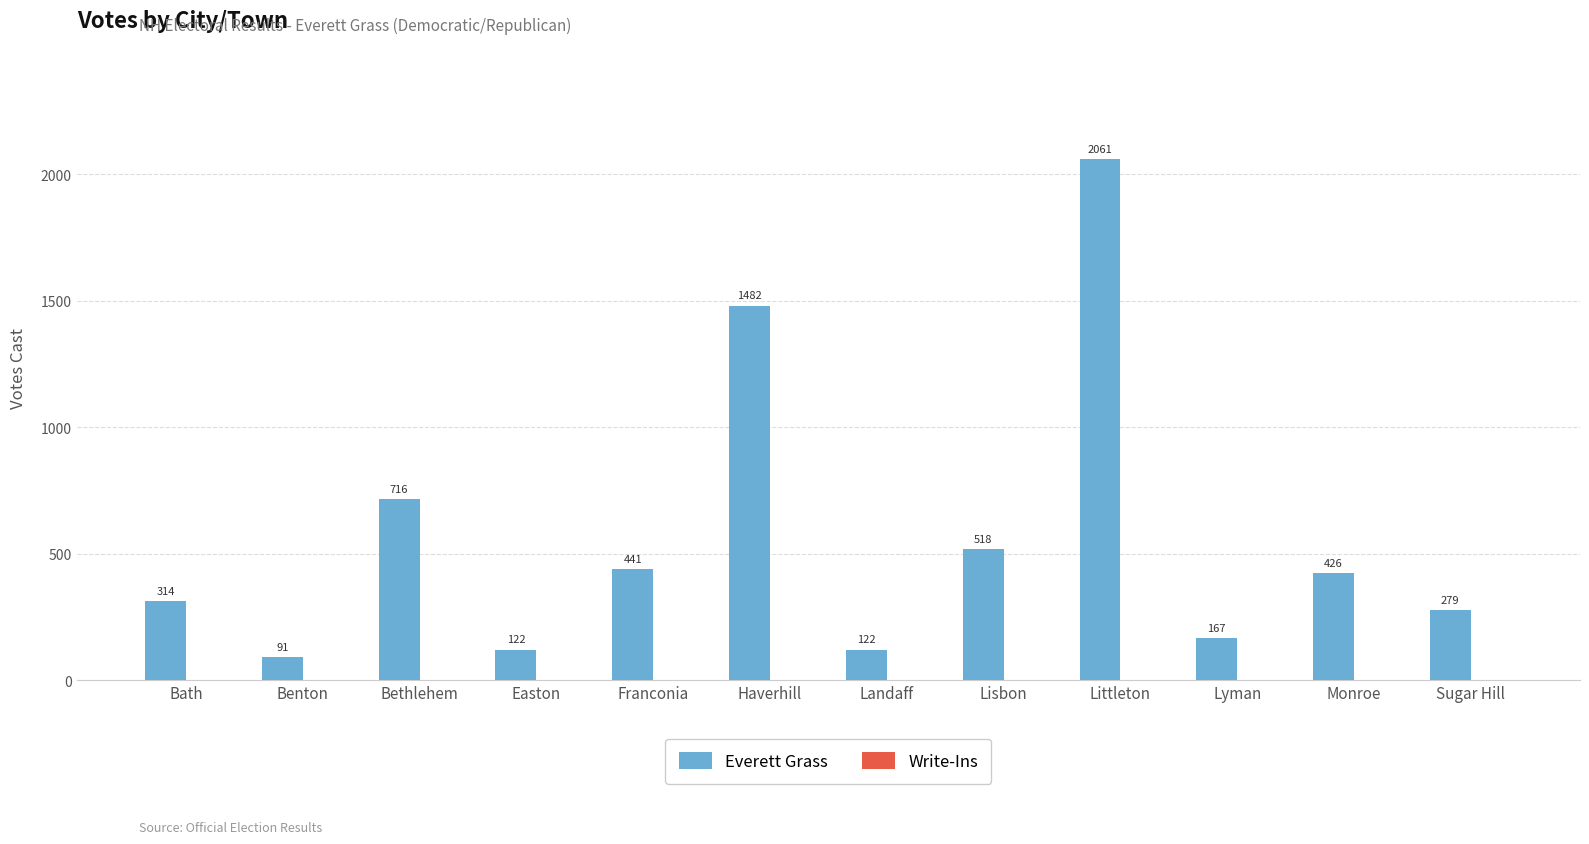

What position from the right is Franconia?

8